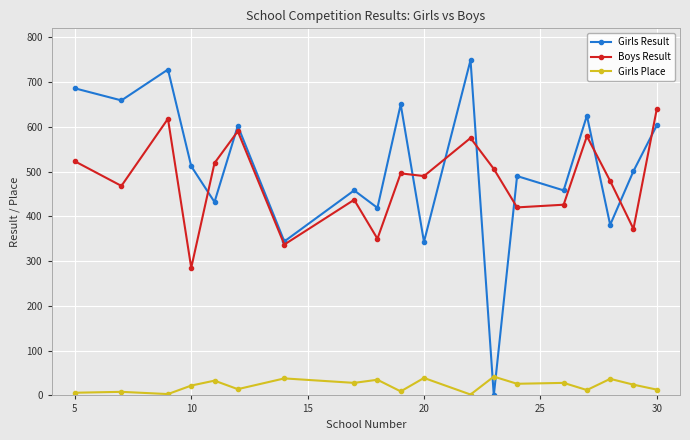

Rank the series by their maximum value, from highest to lowest.

Girls Result, Boys Result, Girls Place